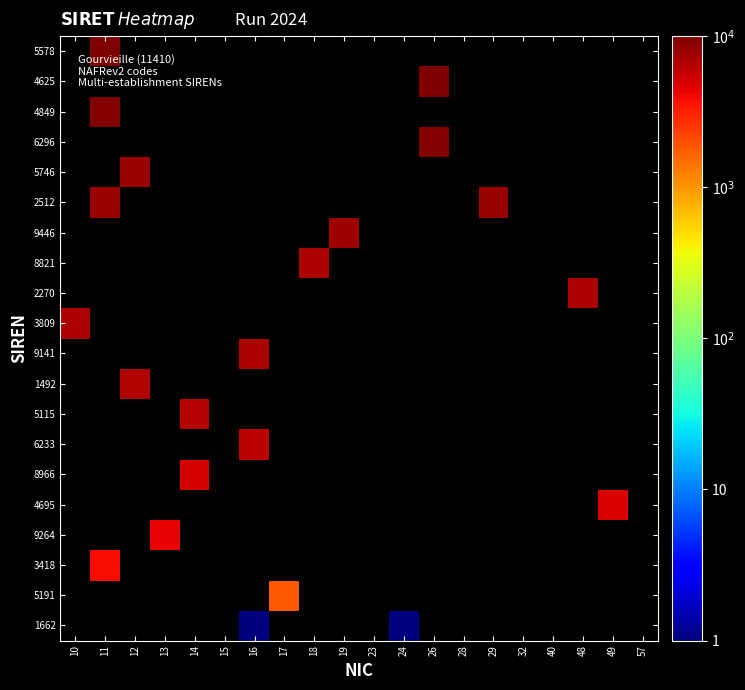

Count the number of categories in the chart.

20